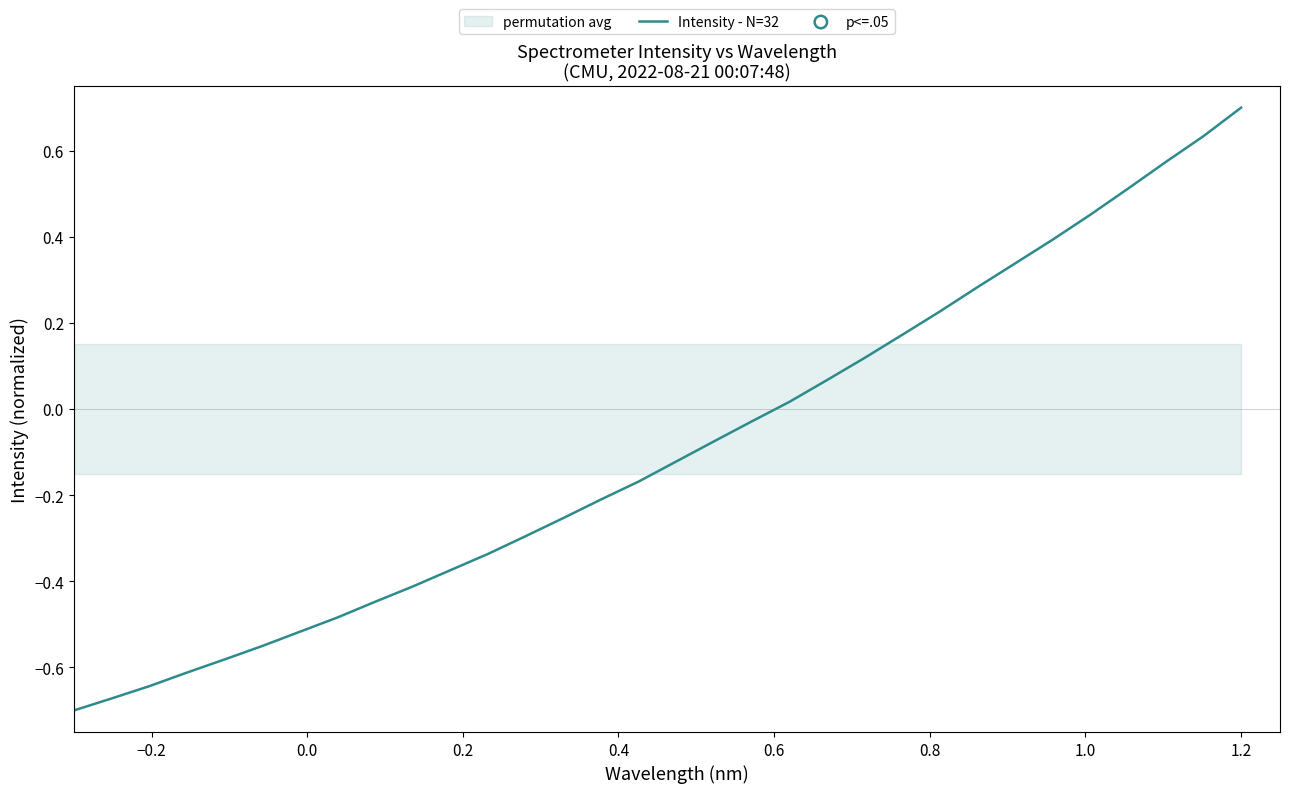

What is the maximum value for Intensity - N=32?

0.7